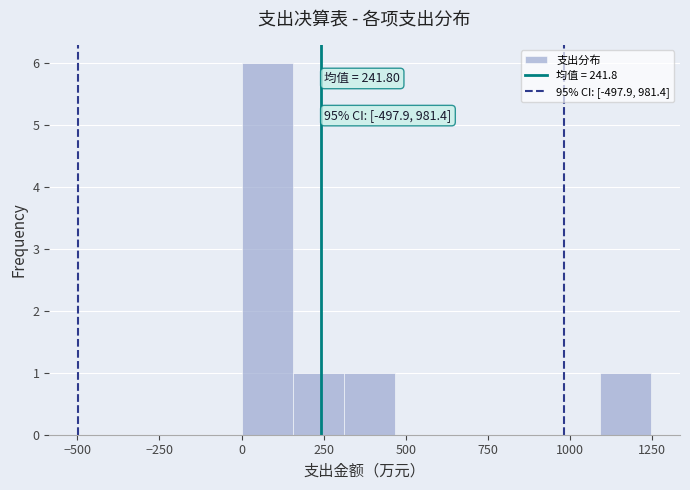

Read against the x-axis, roughly where is the centre of the tallest bar?

100